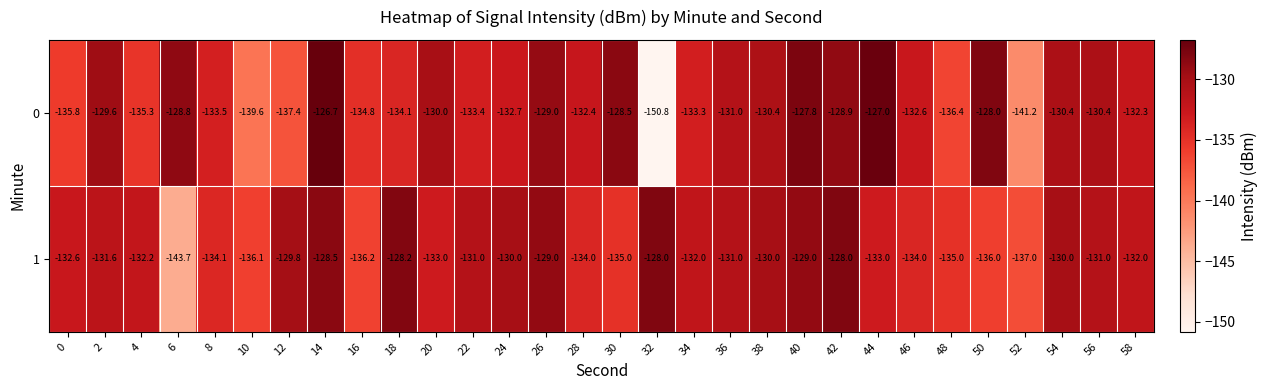

What is the maximum value for 1?

-128.0